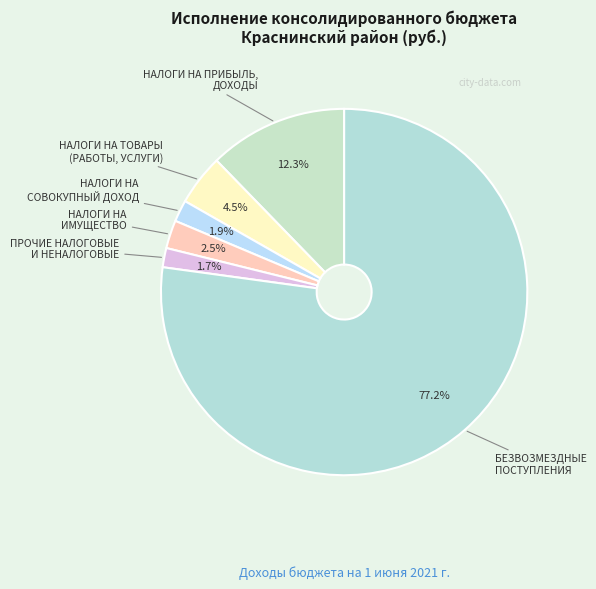

Which slice is the largest?

БЕЗВОЗМЕЗДНЫЕ ПОСТУПЛЕНИЯ